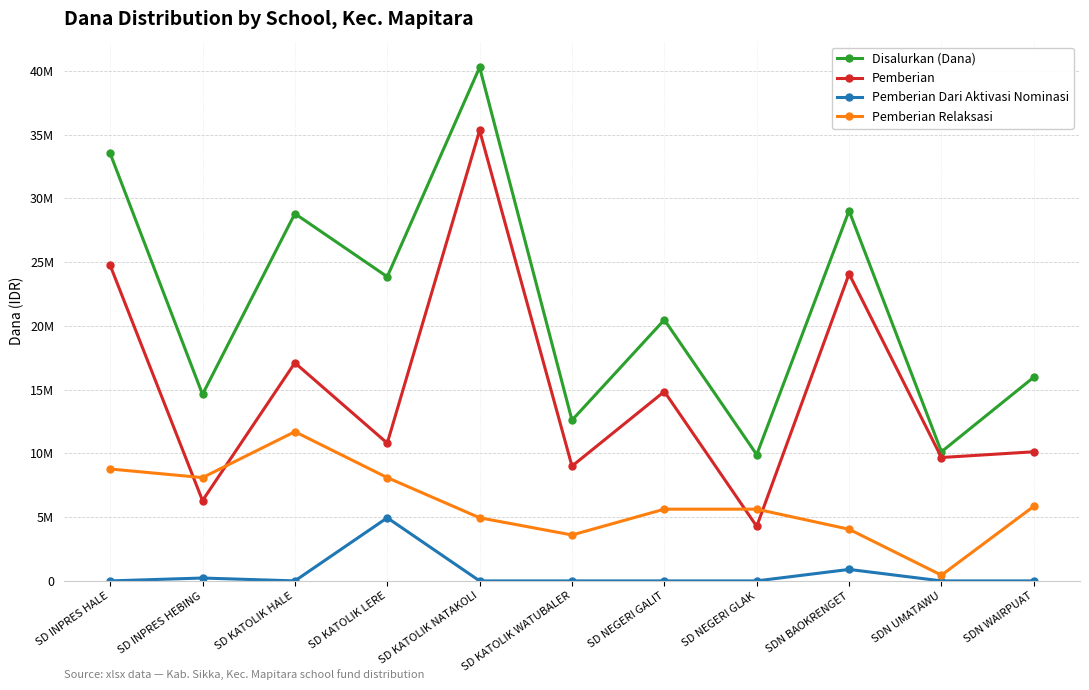

True or false: Disalurkan (Dana) and Pemberian Dari Aktivasi Nominasi intersect in this chart.

False